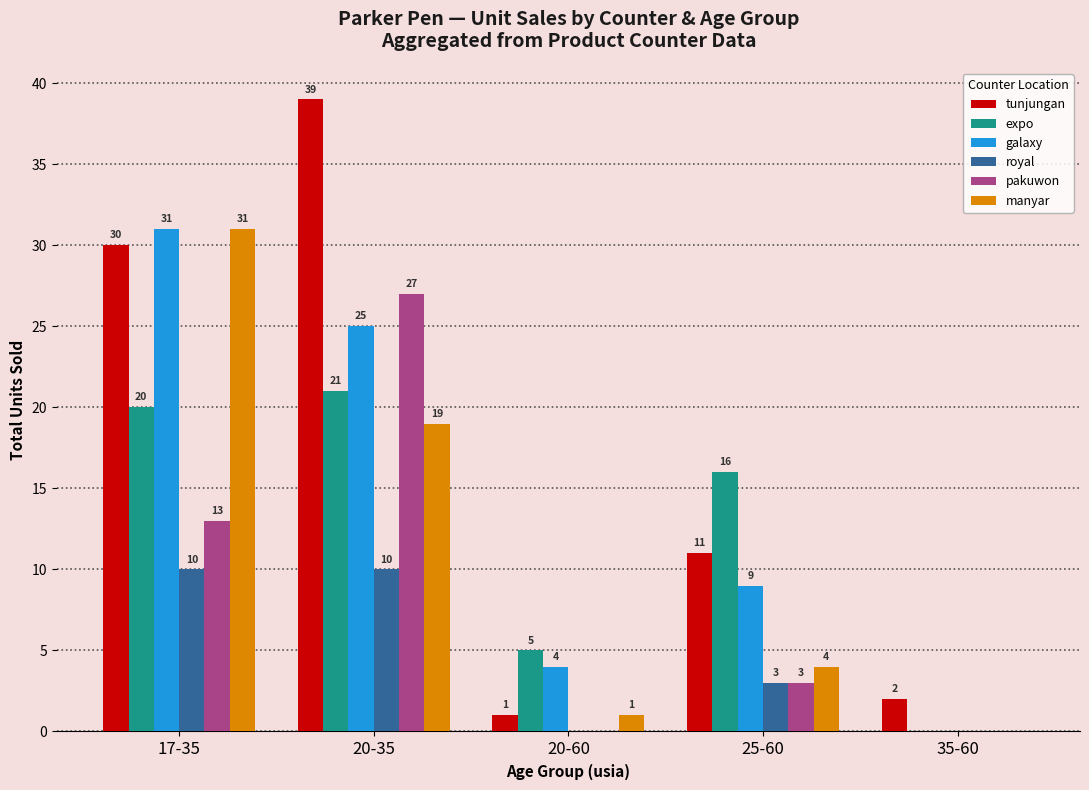

How many groups of bars are there?

5